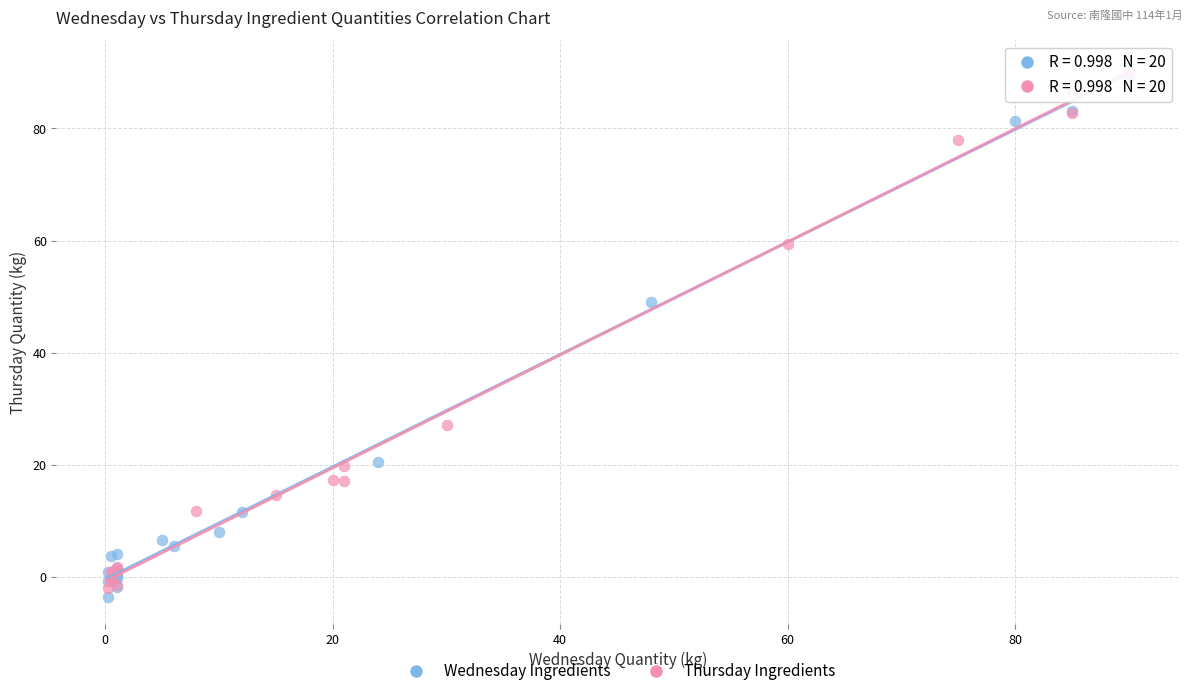

Which series contains the highest Y value?

Wednesday Ingredients